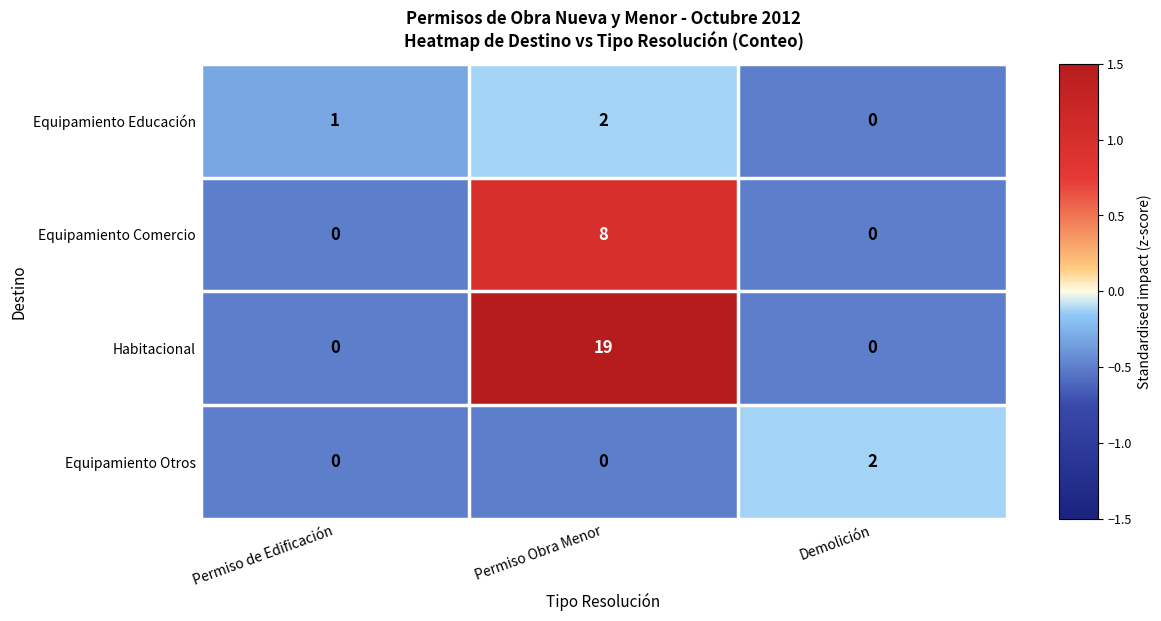

What is the average value of the Habitacional series?

6